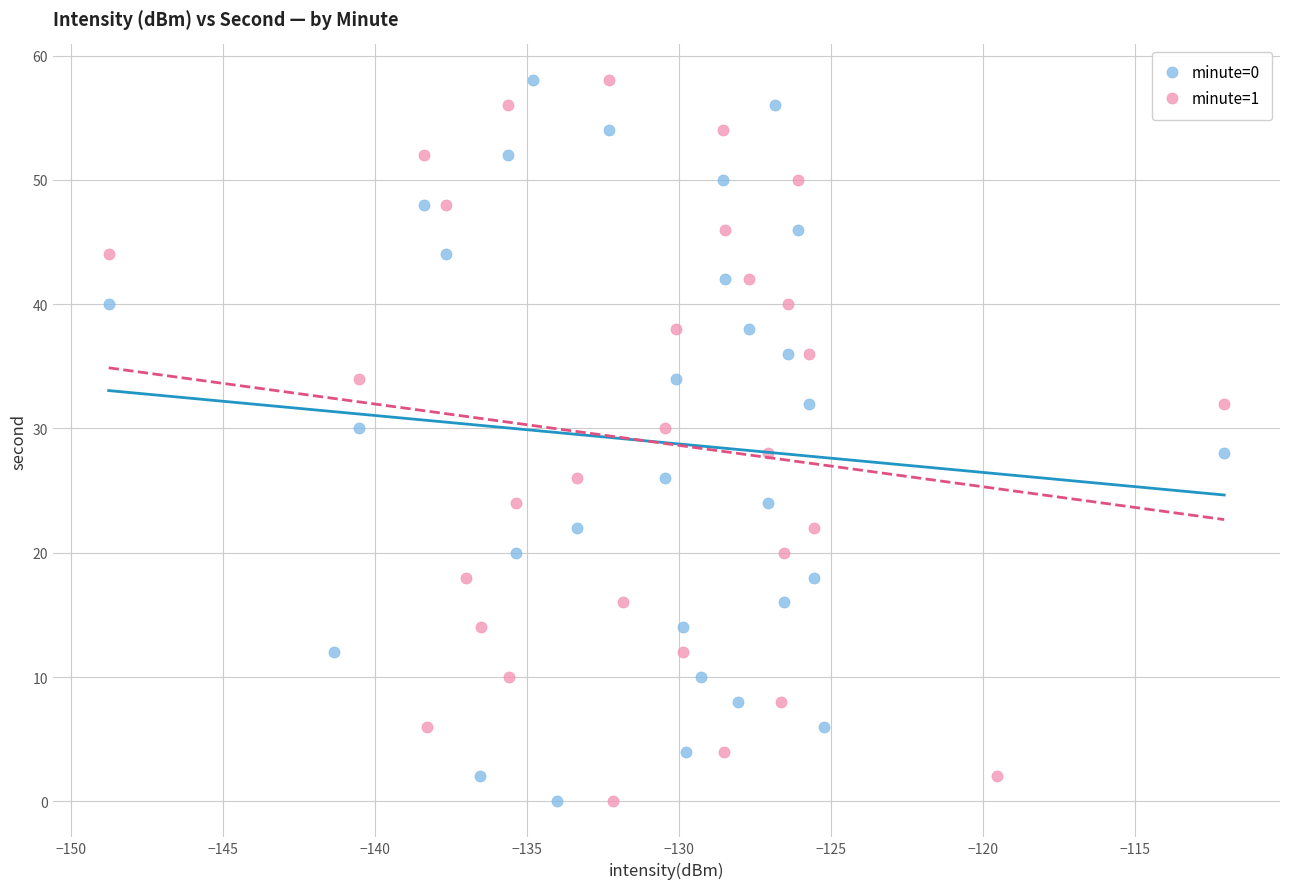

What are all the series names shown in the legend?

minute=0, minute=1